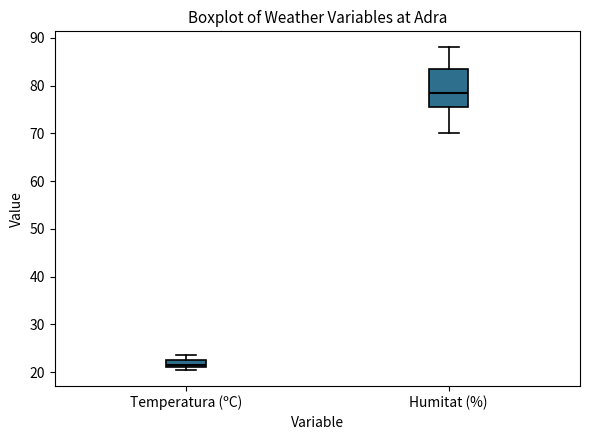

Reading left to right, read every box against the y-axis: the position of its median line, the range the box covers, and the ends of its whiskers. The values are not printed on the chart, so give them approximately, as read against the axis.

Temperatura (ºC): median 22, box 21 to 23, whiskers 21 (just below the box's lower edge) to 24
Humitat (%): median 79, box 76 to 84, whiskers 70 to 88